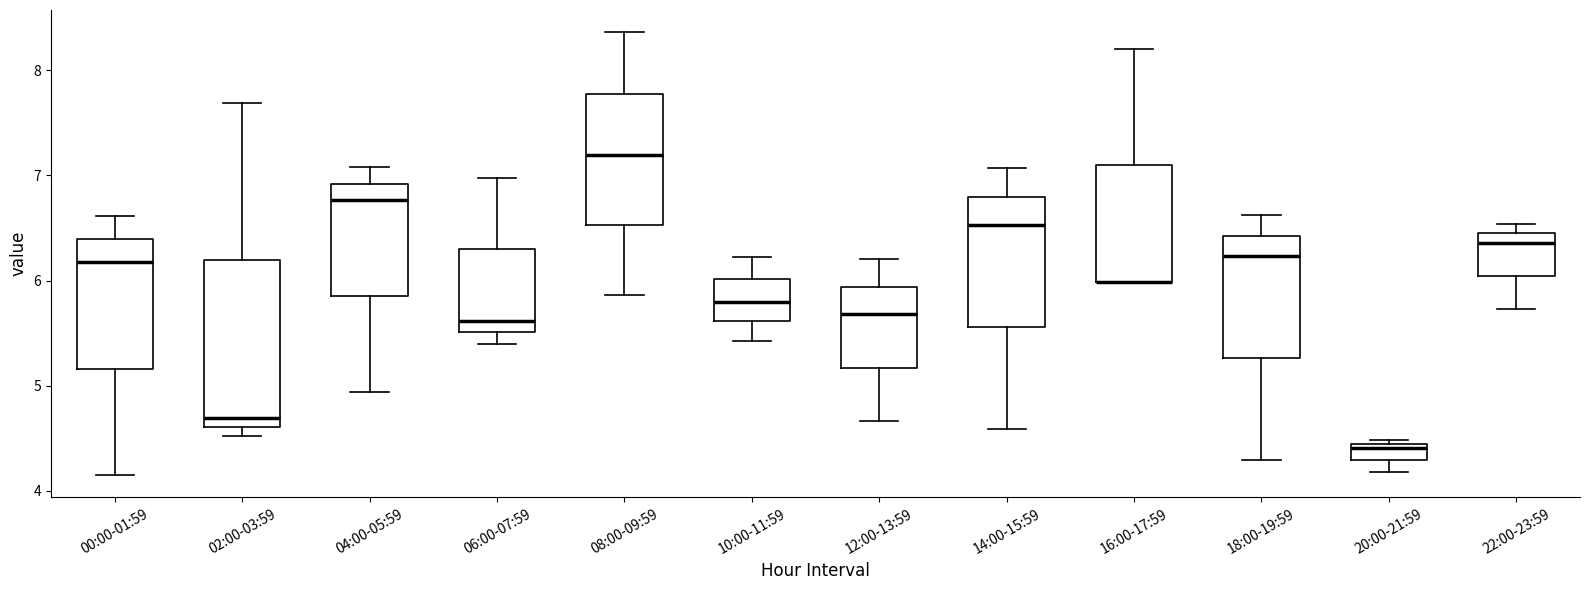

Reading left to right, transcribe this box plot: for each box, give where its median line is, the range the box spans, and where its two whiskers end, as read against the y-axis. The values are not printed on the chart, so give them approximately, as read against the axis.

00:00-01:59: median 6.2, box 5.2 to 6.4, whiskers 4.1 to 6.6
02:00-03:59: median 4.7, box 4.6 to 6.2, whiskers 4.5 to 7.7
04:00-05:59: median 6.8, box 5.9 to 6.9, whiskers 4.9 to 7.1
06:00-07:59: median 5.6, box 5.5 to 6.3, whiskers 5.4 to 7.0
08:00-09:59: median 7.2, box 6.5 to 7.8, whiskers 5.9 to 8.4
10:00-11:59: median 5.8, box 5.6 to 6.0, whiskers 5.4 to 6.2
12:00-13:59: median 5.7, box 5.2 to 5.9, whiskers 4.7 to 6.2
14:00-15:59: median 6.5, box 5.6 to 6.8, whiskers 4.6 to 7.1
16:00-17:59: median 6.0 (drawn on the box's lower edge), box 6.0 to 7.1, whiskers 6.0 to 8.2
18:00-19:59: median 6.2, box 5.3 to 6.4, whiskers 4.3 to 6.6
20:00-21:59: median 4.4 (just below the box's upper edge), box 4.3 to 4.4, whiskers 4.2 to 4.5
22:00-23:59: median 6.4, box 6.0 to 6.5, whiskers 5.7 to 6.5 (just above the box's upper edge)